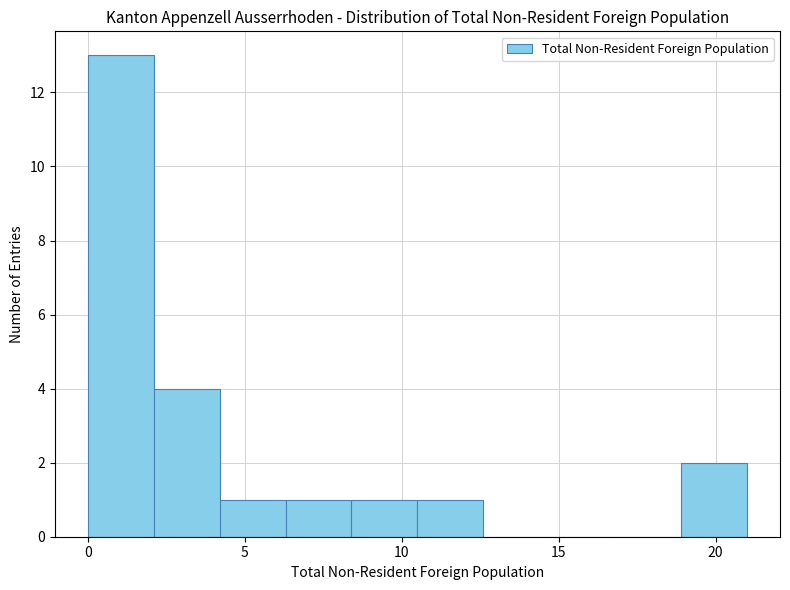

What is the height of the bar covering 4.2 to 6.3 on the x-axis? Neither the bar edges nor the heights are printed on the chart, so give them approximately, as read against the axes.

1